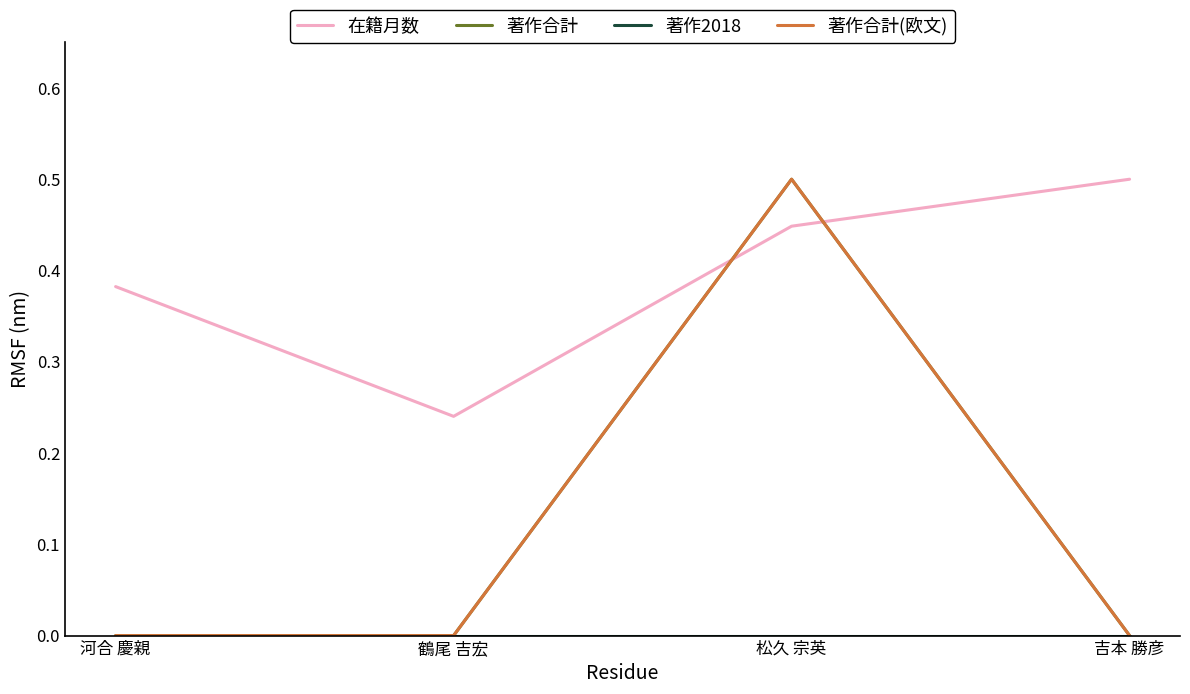

Is this an area chart (filled region under the line)?

No